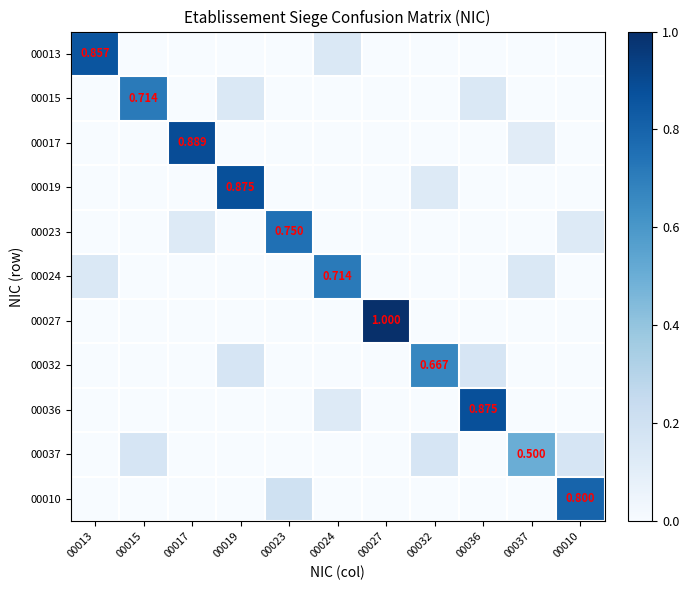

How many categories are shown in the chart?

11